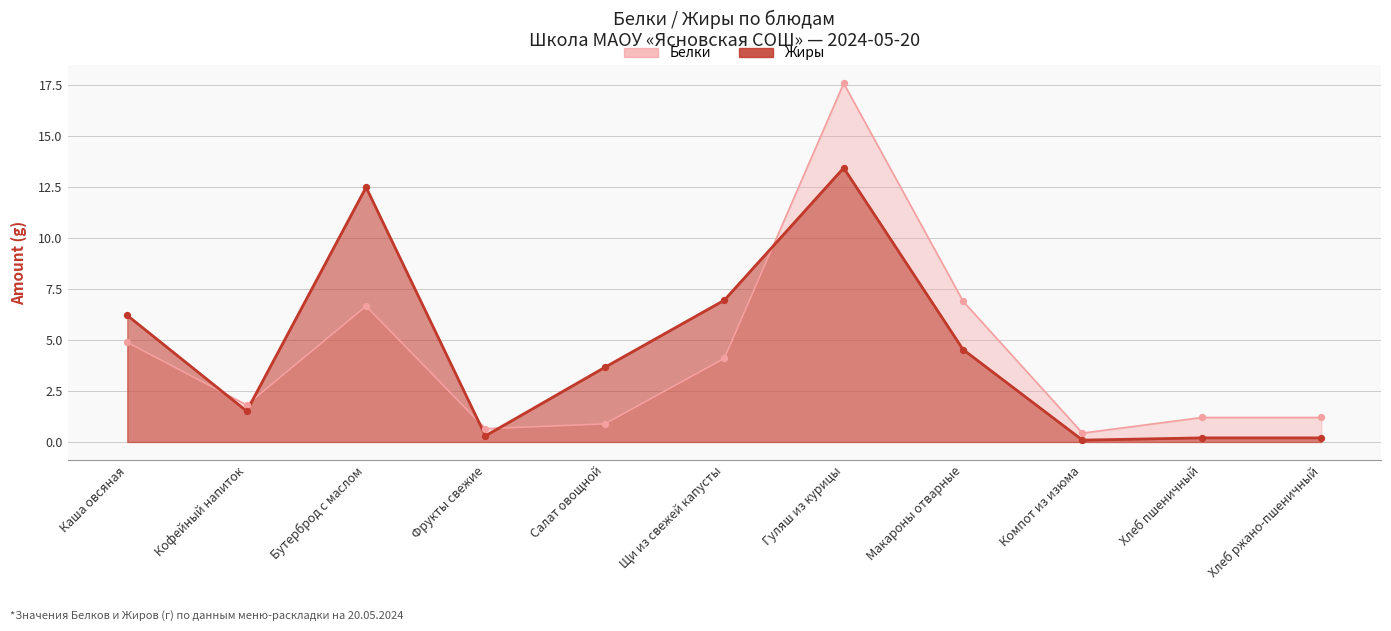

Is the value of Белки at Гуляш из курицы greater than the value of Жиры at Бутерброд с маслом?

Yes